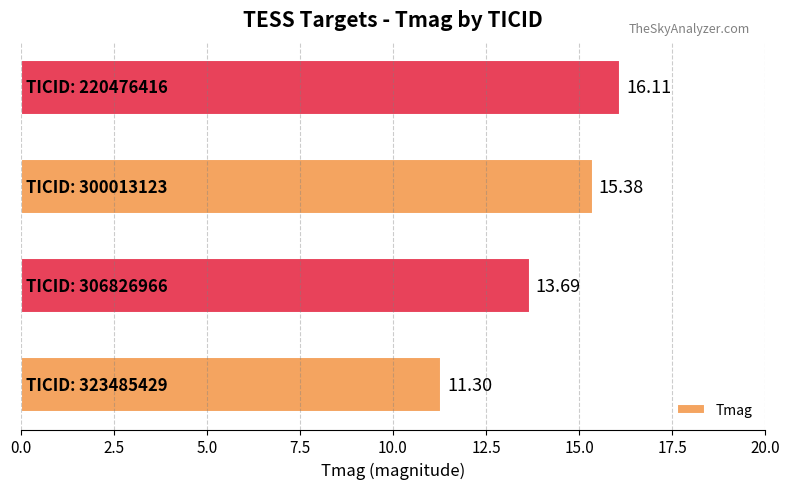

What is the average value?

14.1